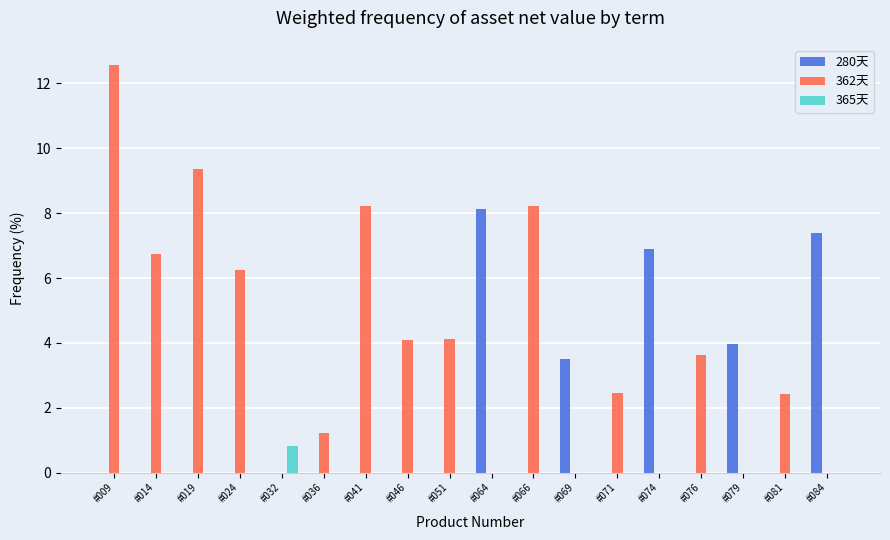

Which series has the largest total across all categories?

362天